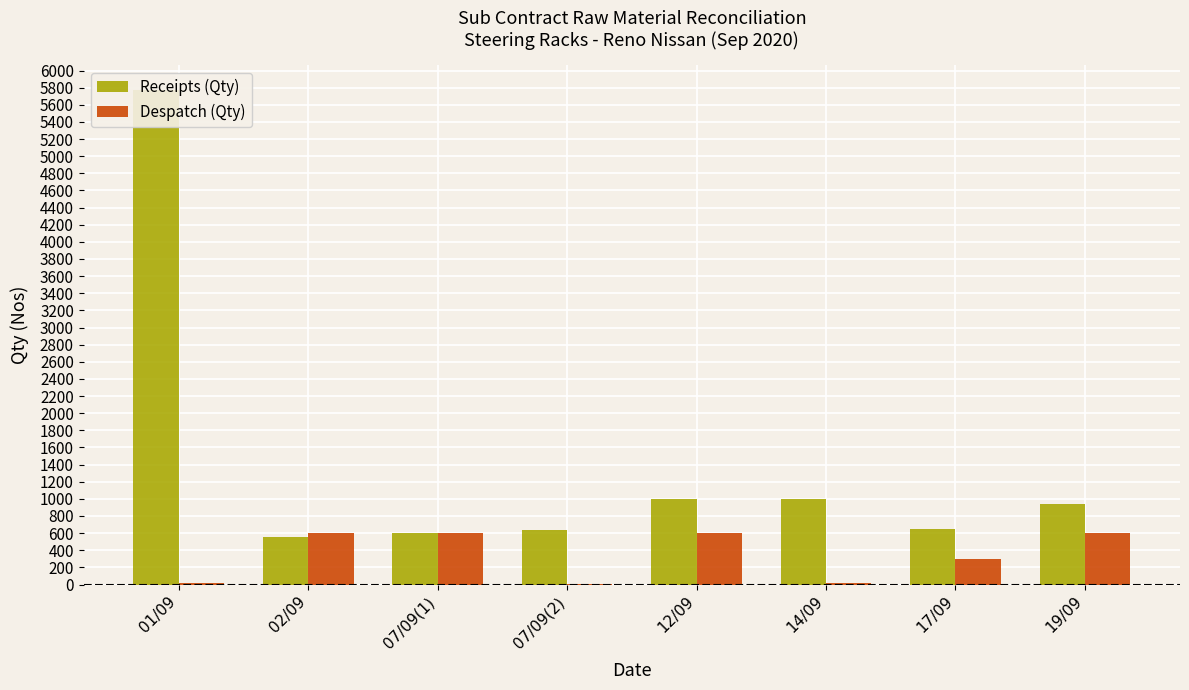

Read the Despatch (Qty) value at 14/09.

12